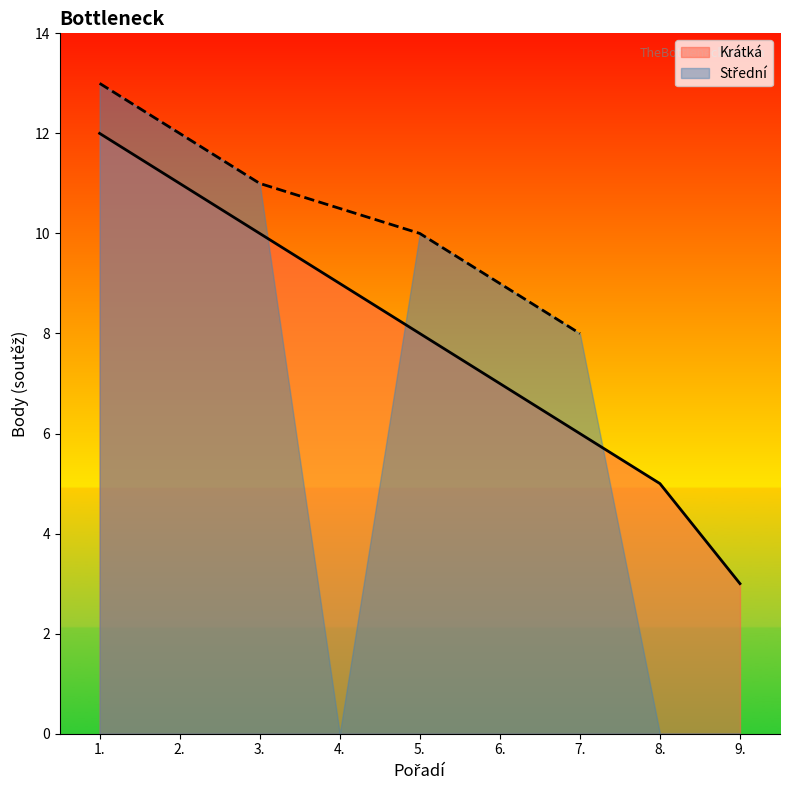

Is it true that the value at 7. is 6?

True